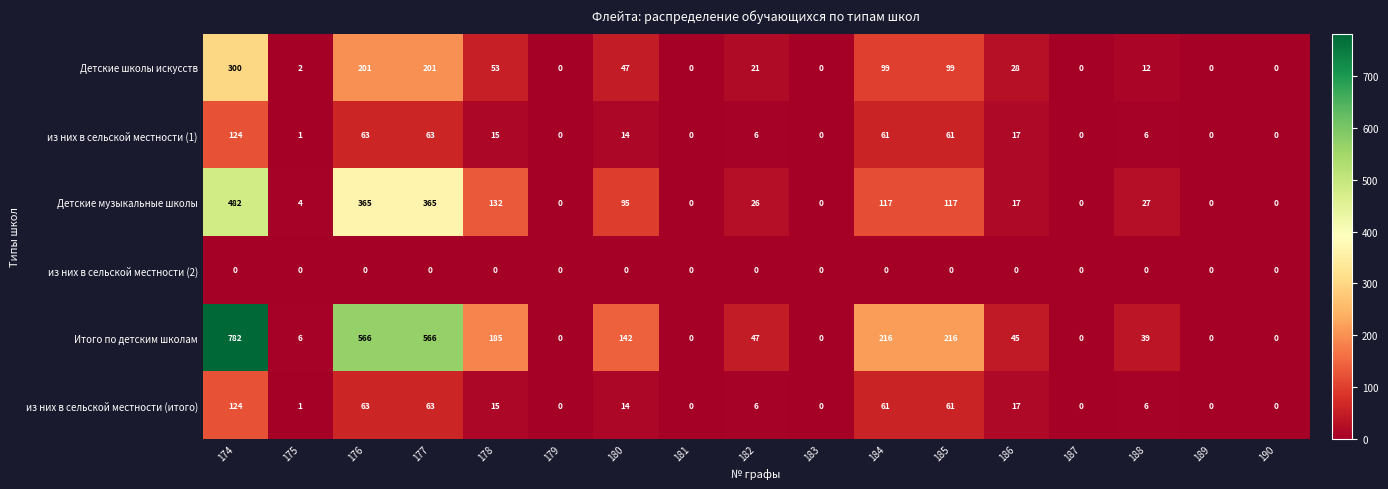

How many values in из них в сельской местности (1) are above zero?

11